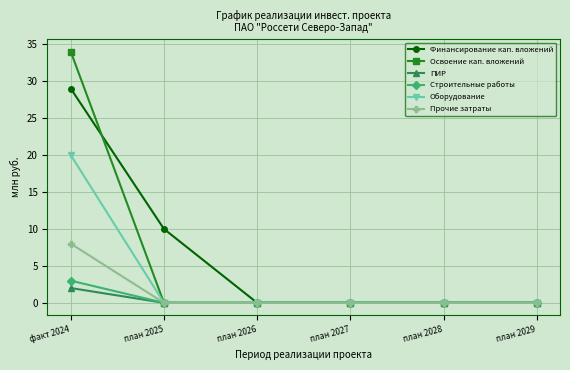

How many series are shown in this chart?

6